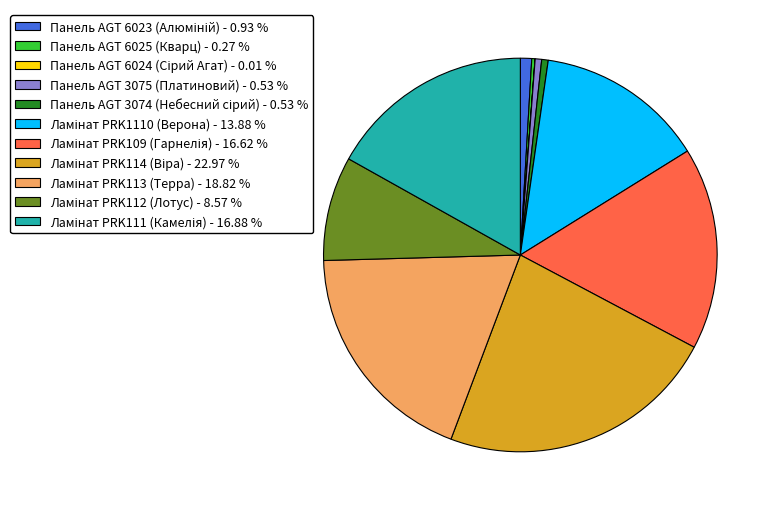

Is there a majority slice in this chart?

No